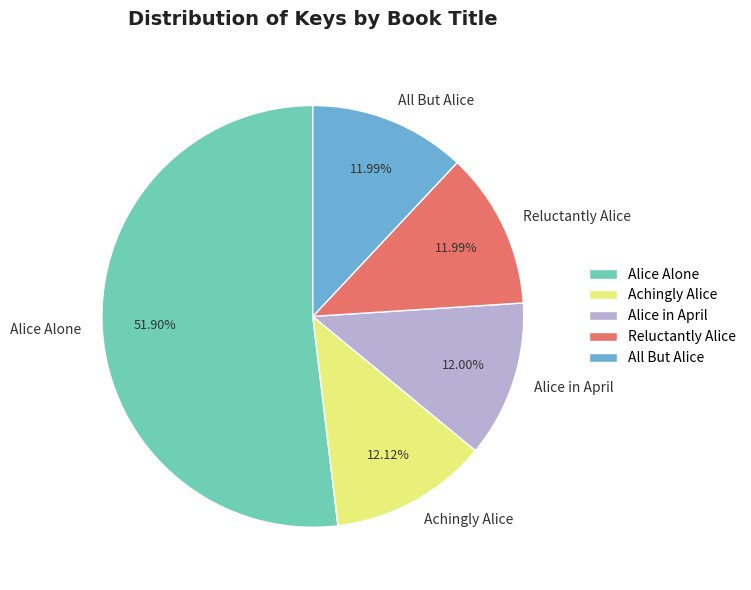

What is the ratio of the value at Reluctantly Alice to the value at All But Alice?

1.0